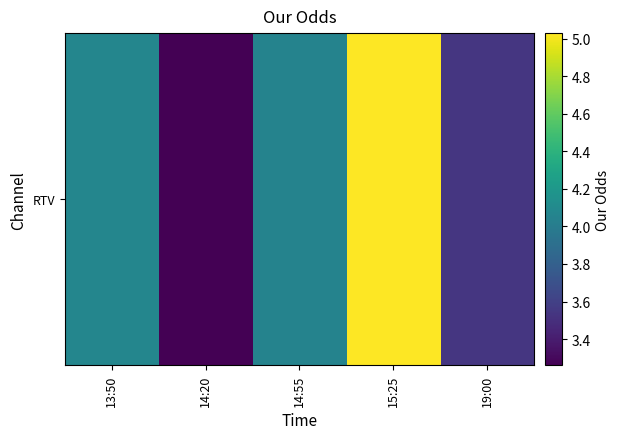

What is the greatest value displayed?

5.0